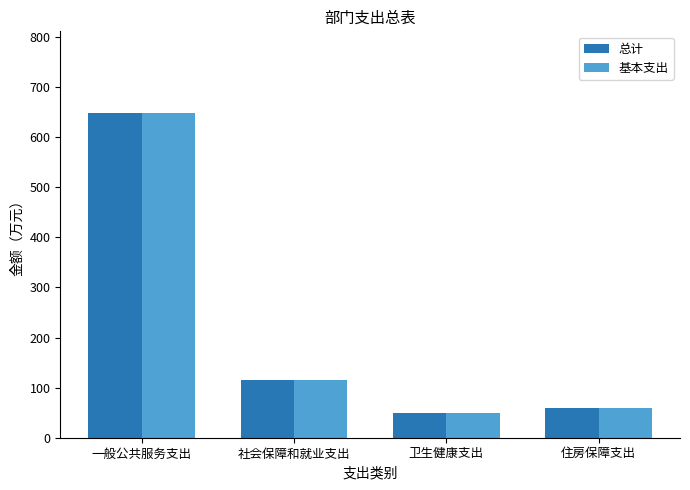

At how many categories does at least one series exceed 418?

1